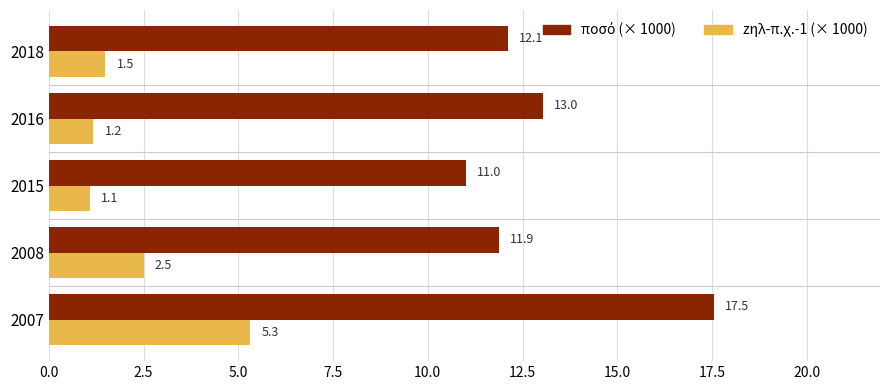

How many data points does each series have?

5